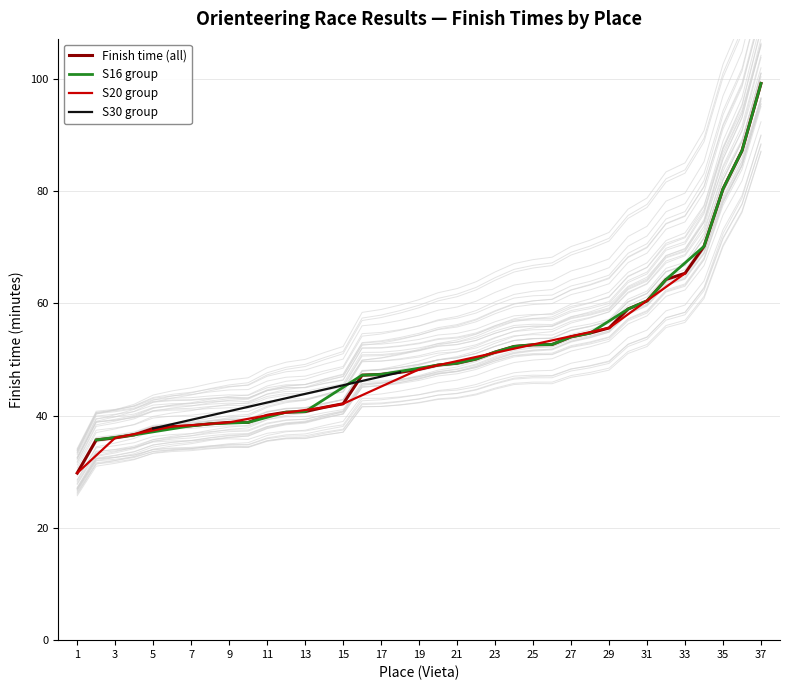

What is the sum of all values?

1871.7